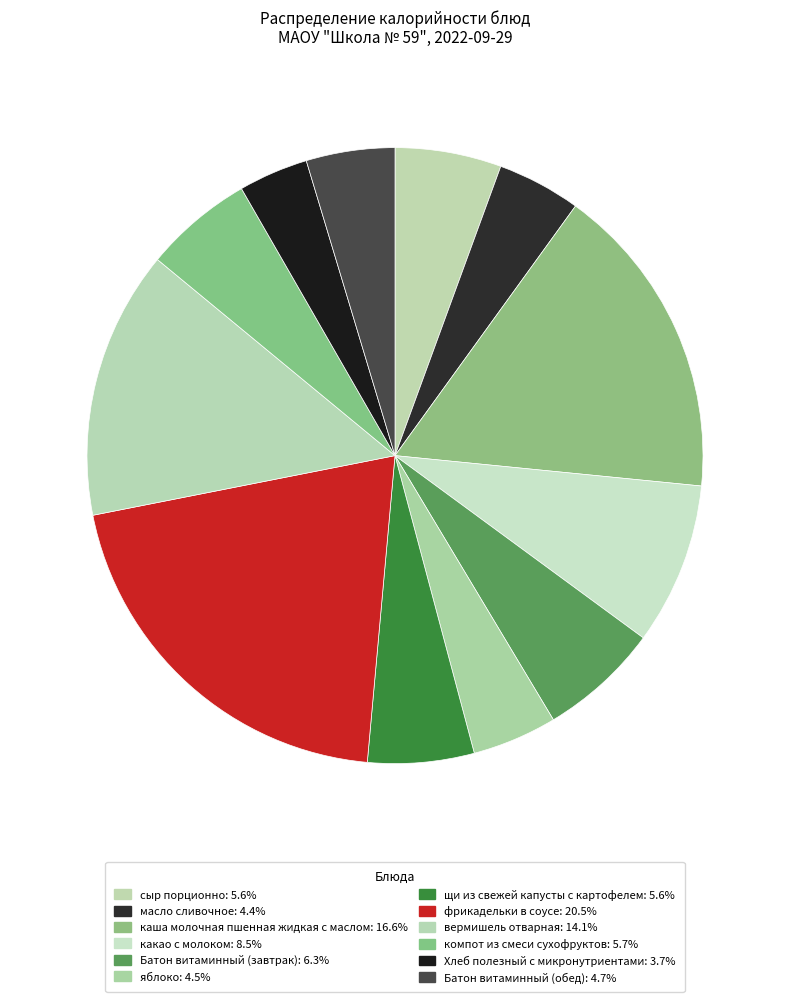

Which has a higher value, масло сливочное or фрикадельки в соусе?

фрикадельки в соусе